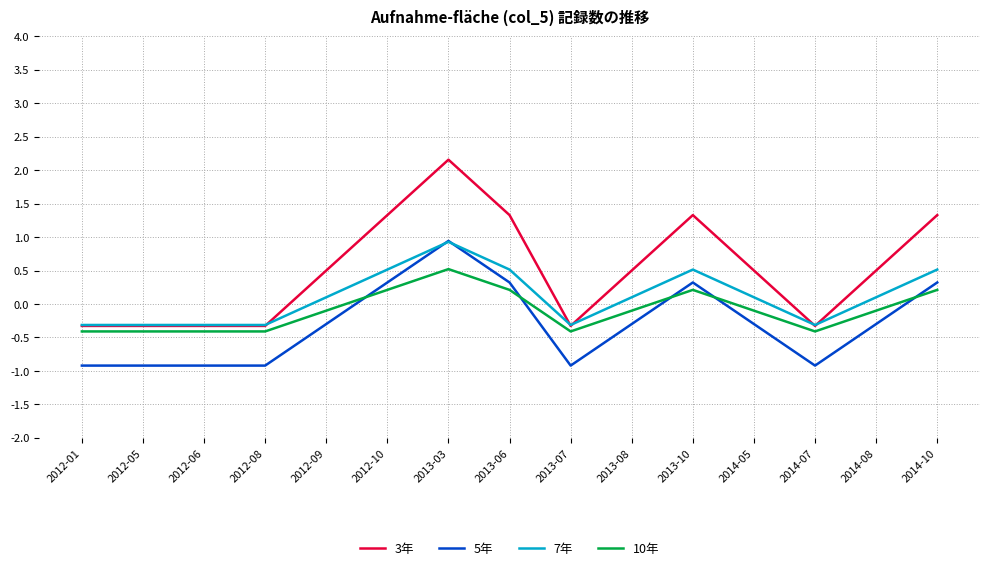

The 5年 series shows -0.9 at 2014-07. True or false?

True